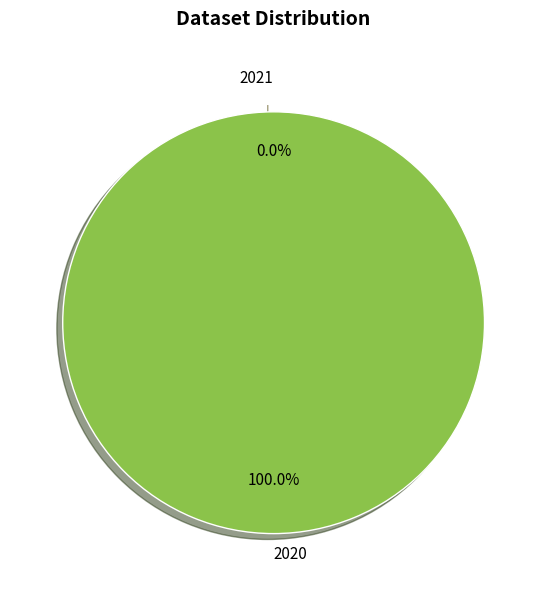

Rank the categories by value from lowest to highest.

2021, 2020